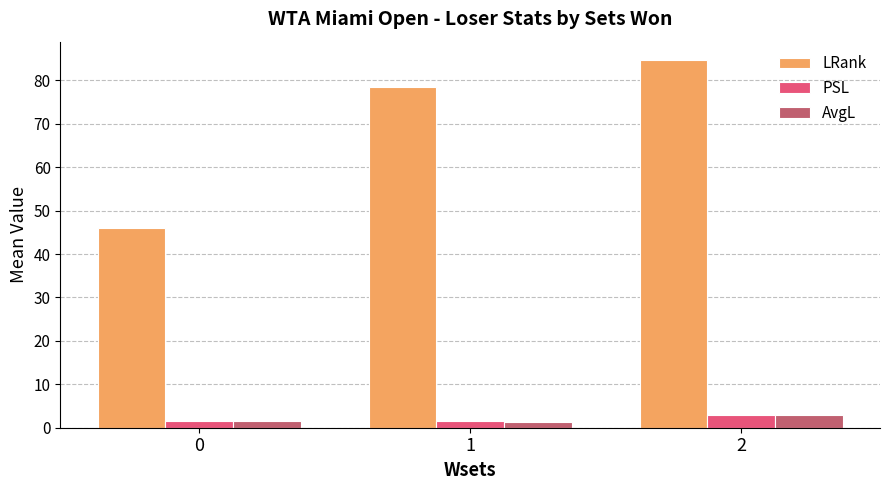

What is the difference between the maximum and second lowest values in the LRank series?

6.2